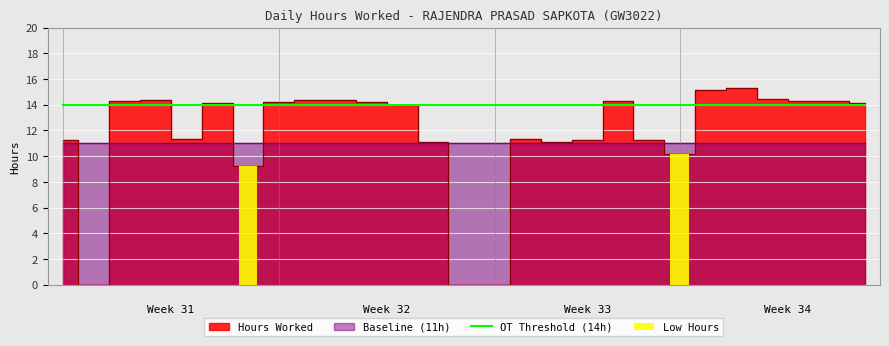

Which series has the largest total across all categories?

Overtime Threshold